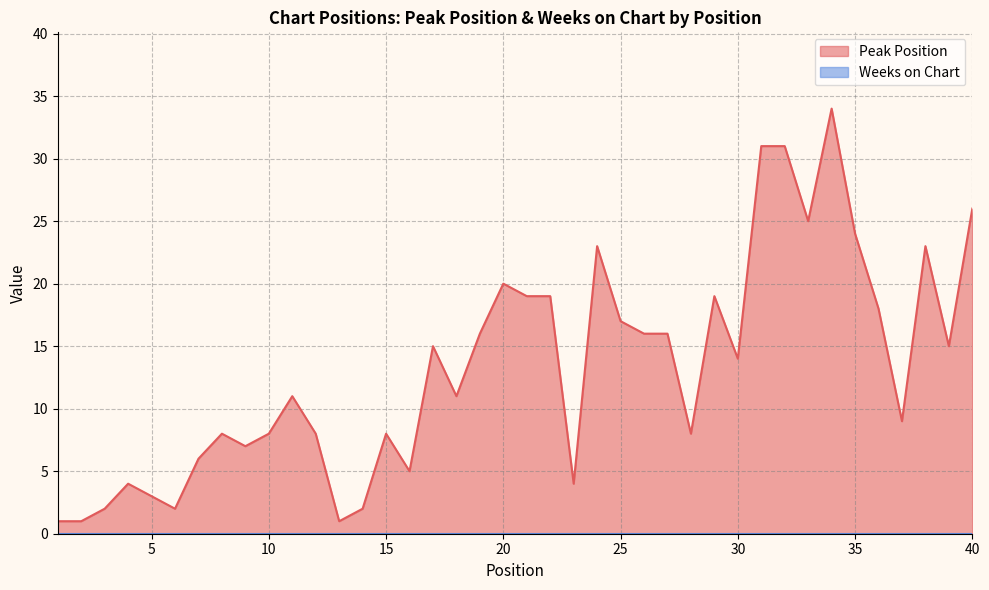

How many values exceed 14?

19